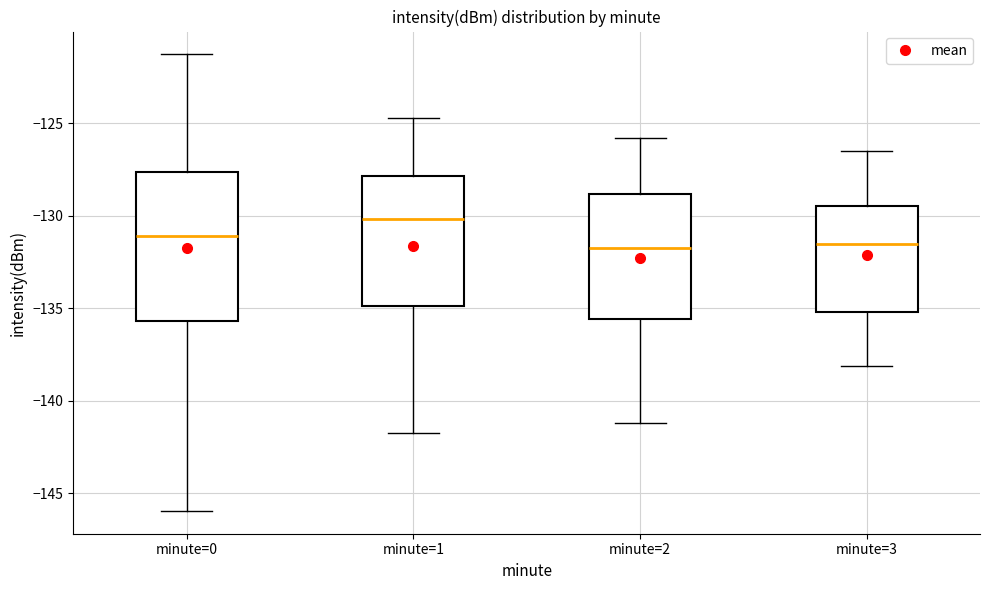

Comparing the boxes themselves (not the whiskers), which one is the tallest?

minute=0